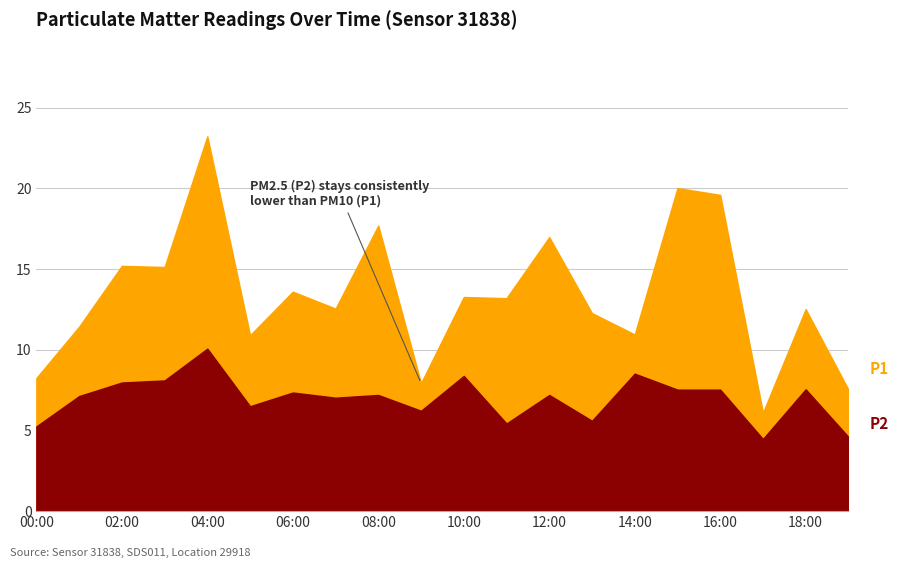

Is it true that P2 equals 13.2 at 06:00?

False